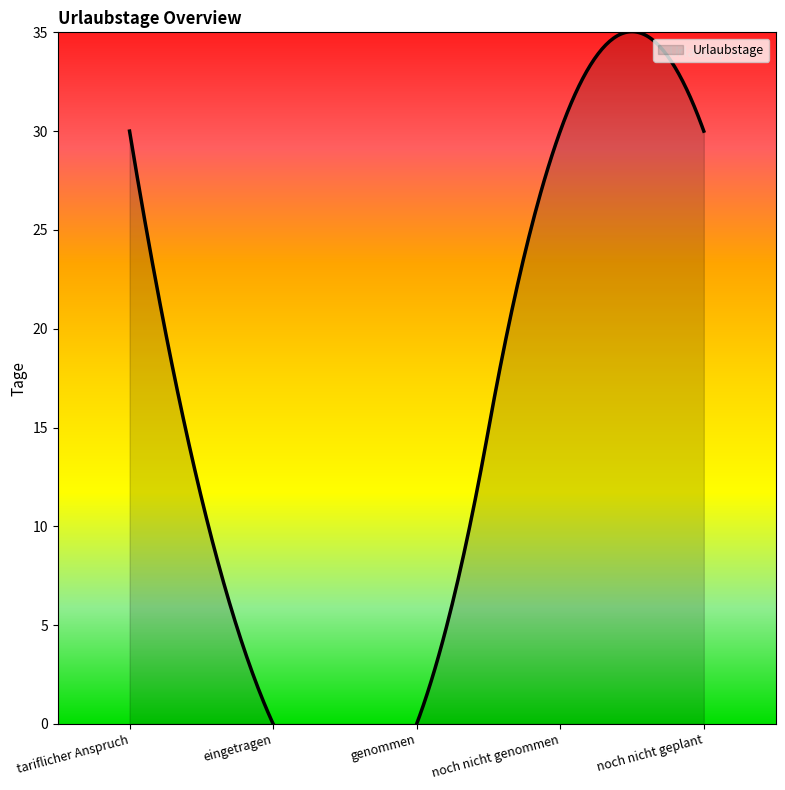

What is the average value?

18